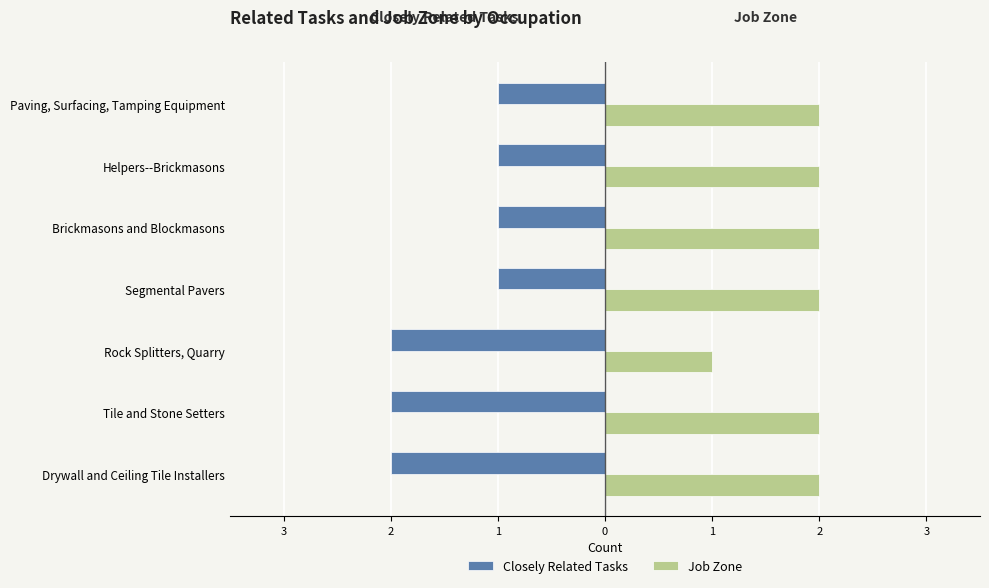

What is the difference between the maximum and minimum values in the Closely Related Tasks series?

1